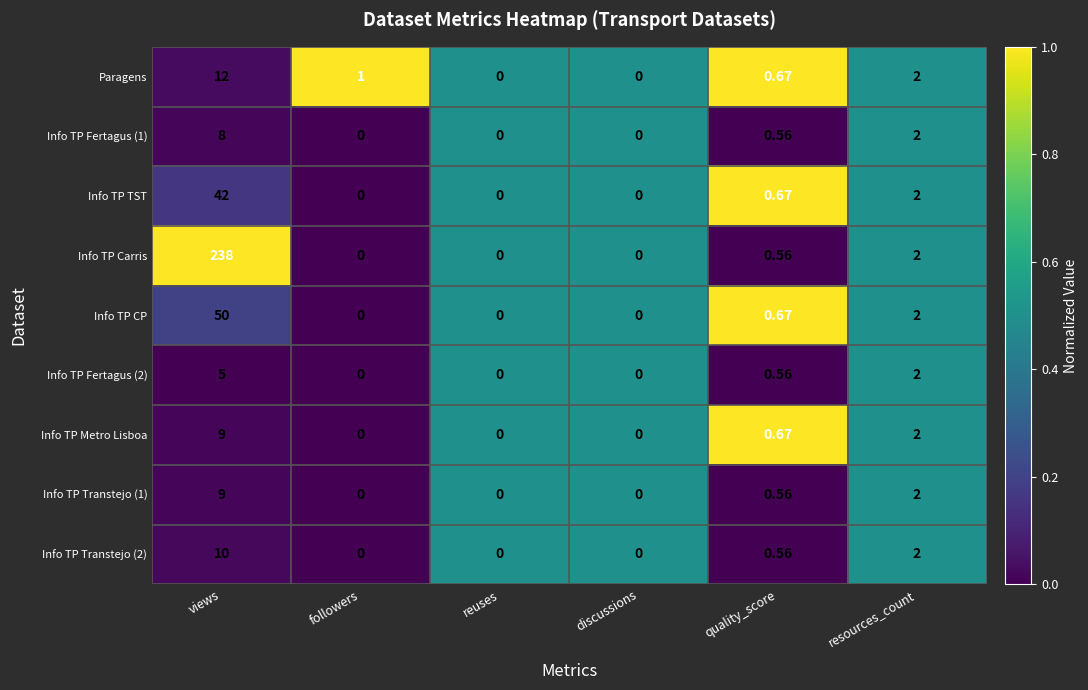

At which label is Info TP Metro Lisboa closest to 4?

resources_count